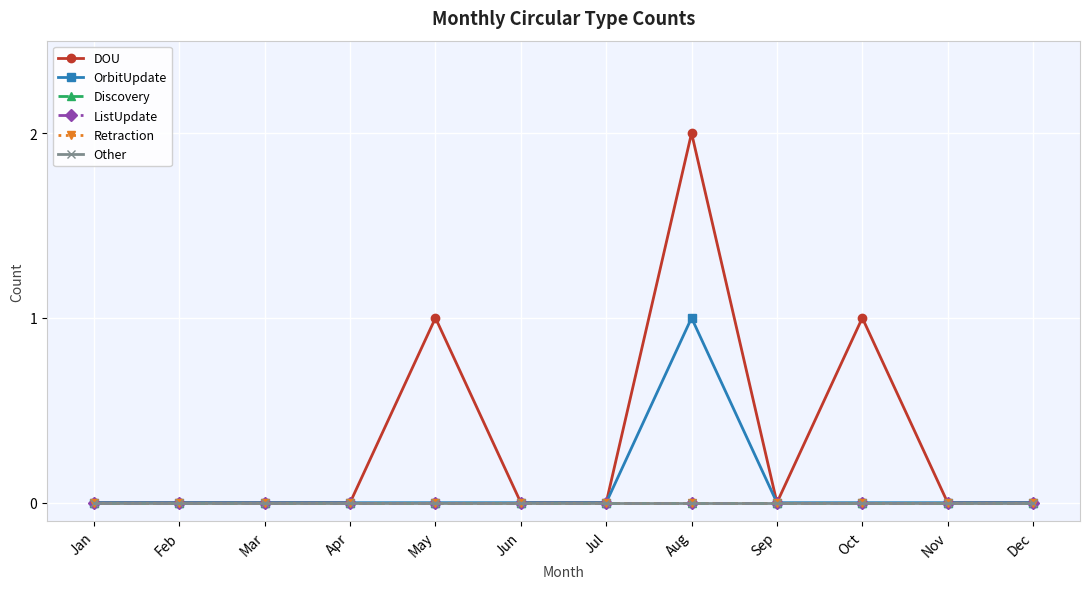

Where is Retraction nearest to the value 0?

Jan